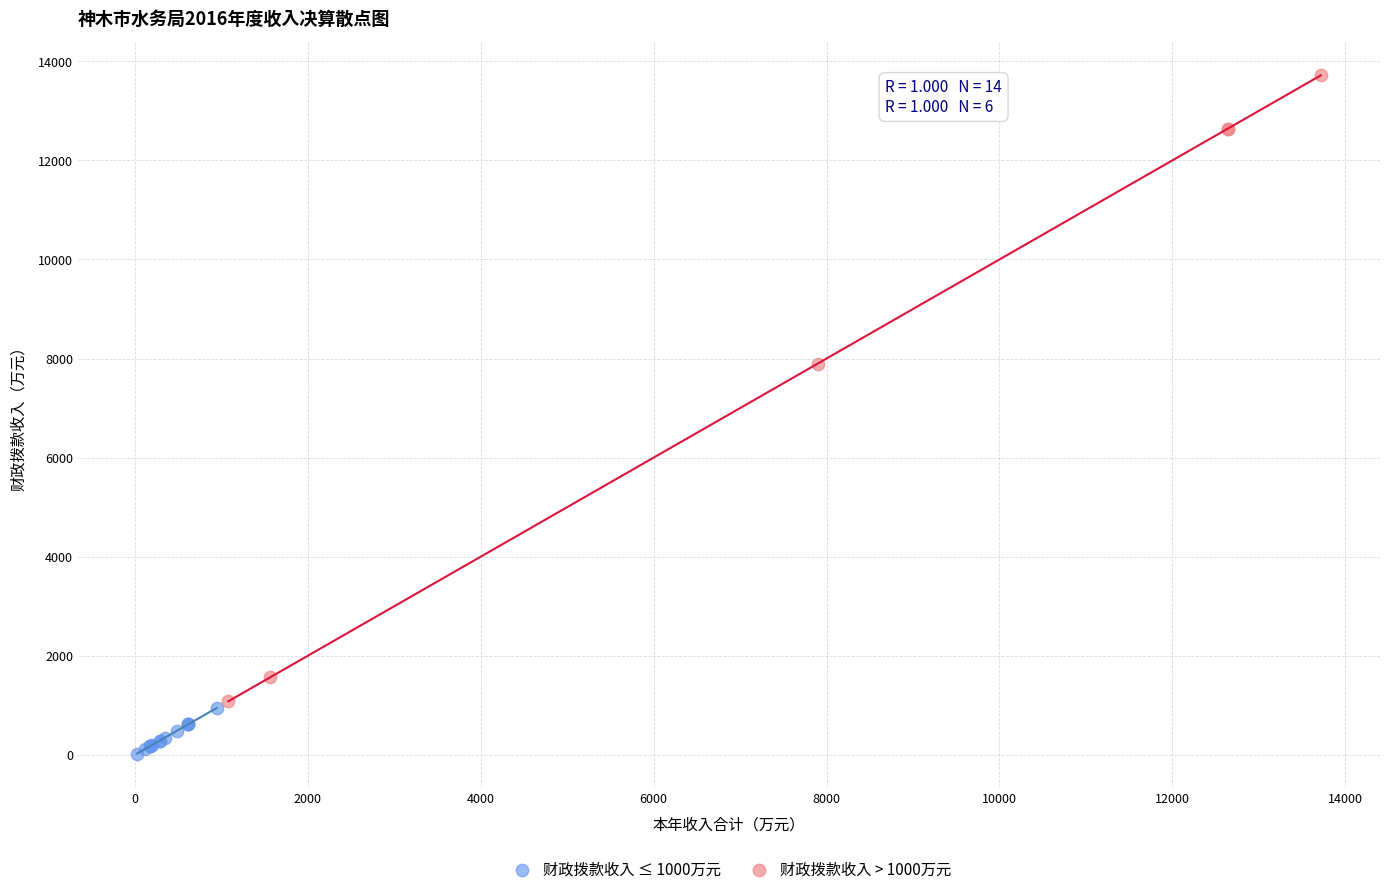

Which series reaches the maximum Y coordinate?

财政拨款收入 > 1000万元